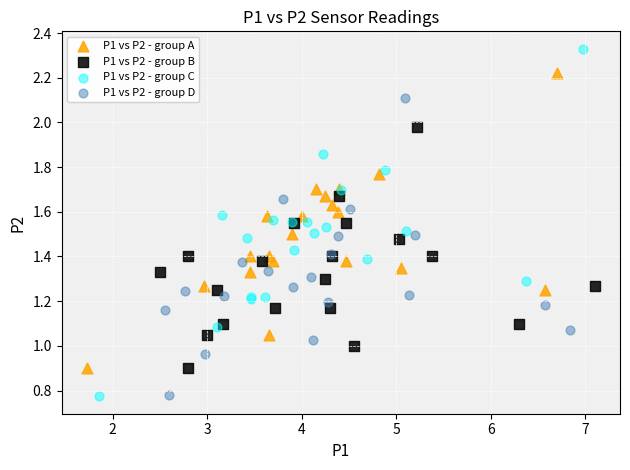

Which series reaches the maximum Y coordinate?

P1 vs P2 - group C